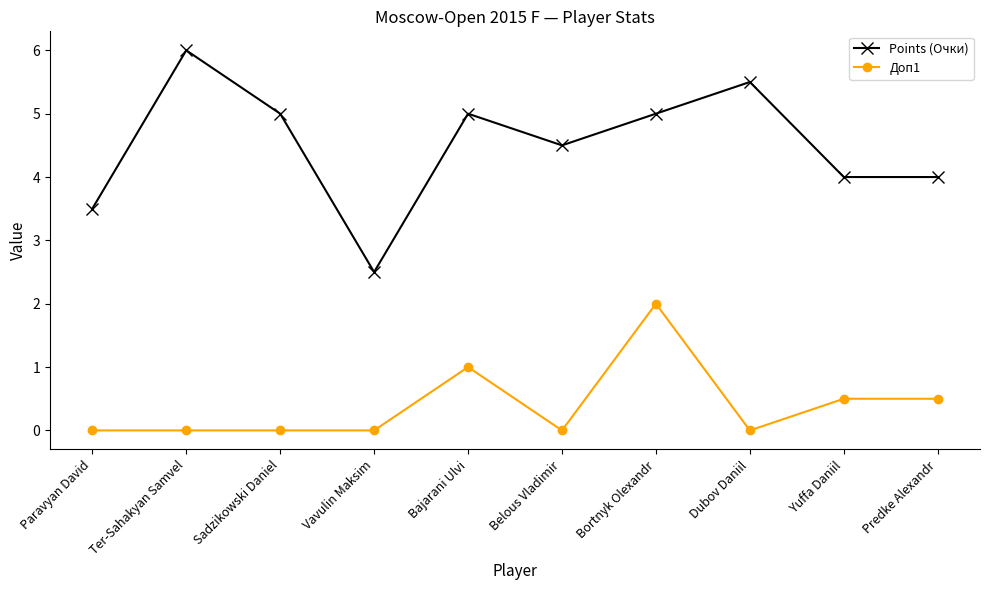

Which label corresponds to the largest value in the chart?

Ter-Sahakyan Samvel